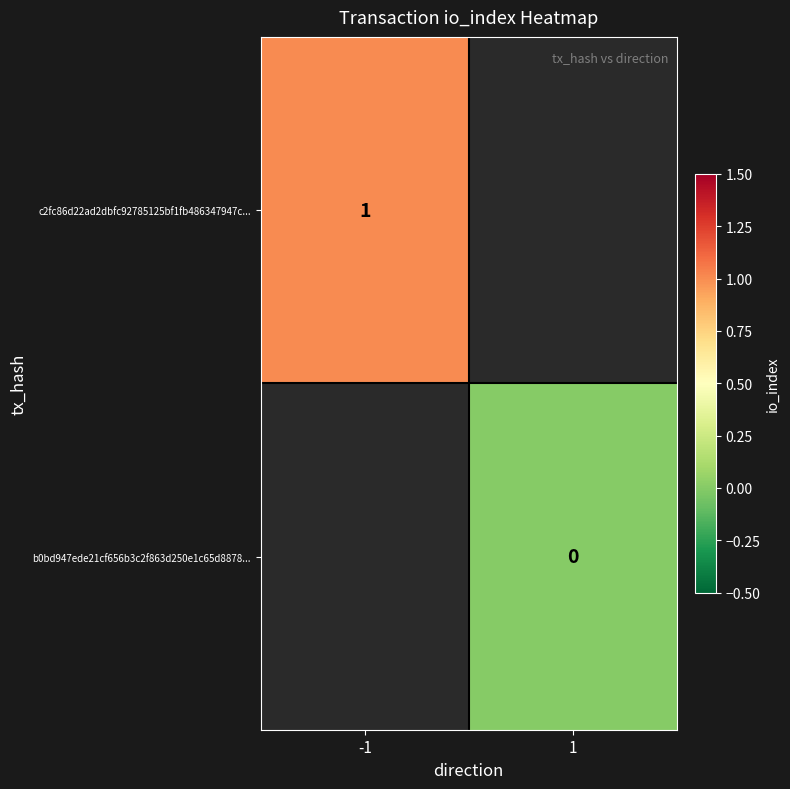

The c2fc86d22ad2dbfc92785125bf1fb486347947c... series shows 1 at -1. True or false?

True